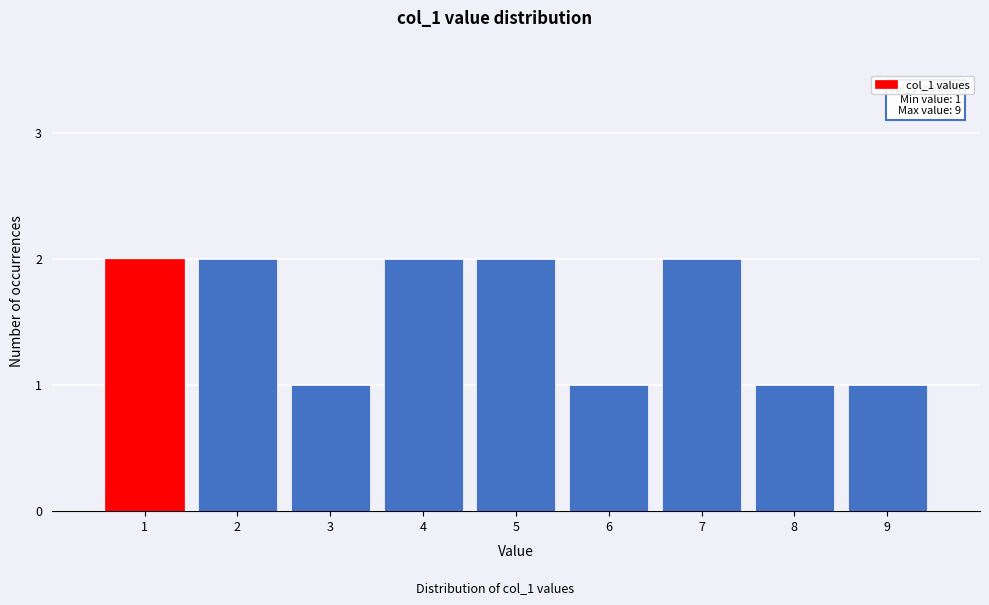

Reading right to left, extract all data points from this chart.

1	1	2	1	2	2	1	2	2